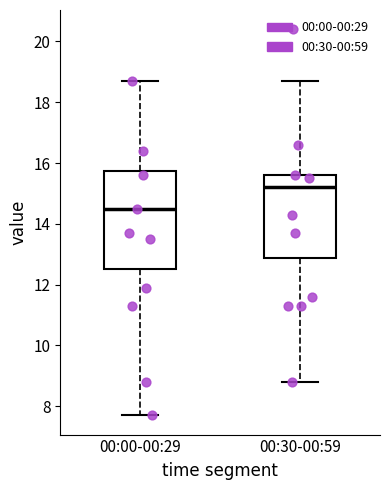

Comparing the boxes themselves (not the whiskers), which one is the tallest?

00:00-00:29